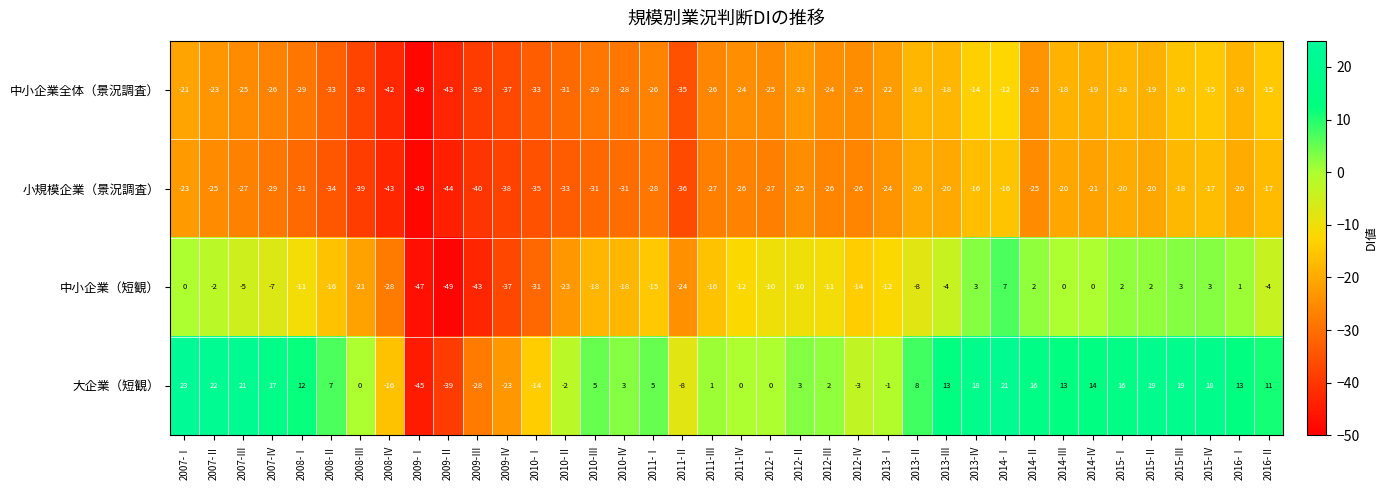

How many categories are shown in the chart?

38